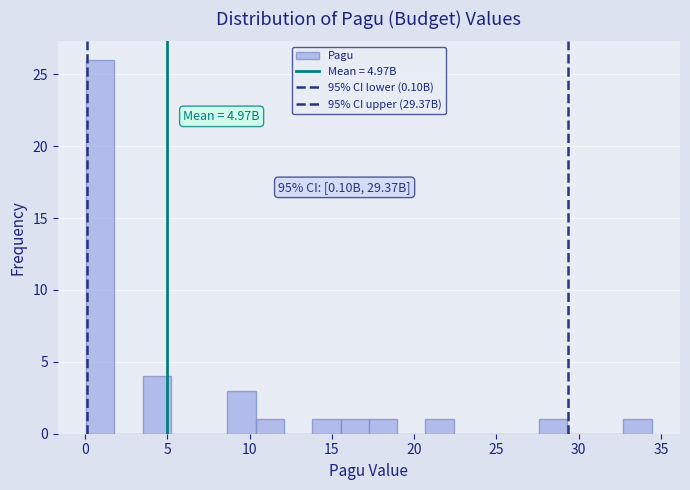

Read against the x-axis, roughly where is the centre of the tallest bar?

1.0